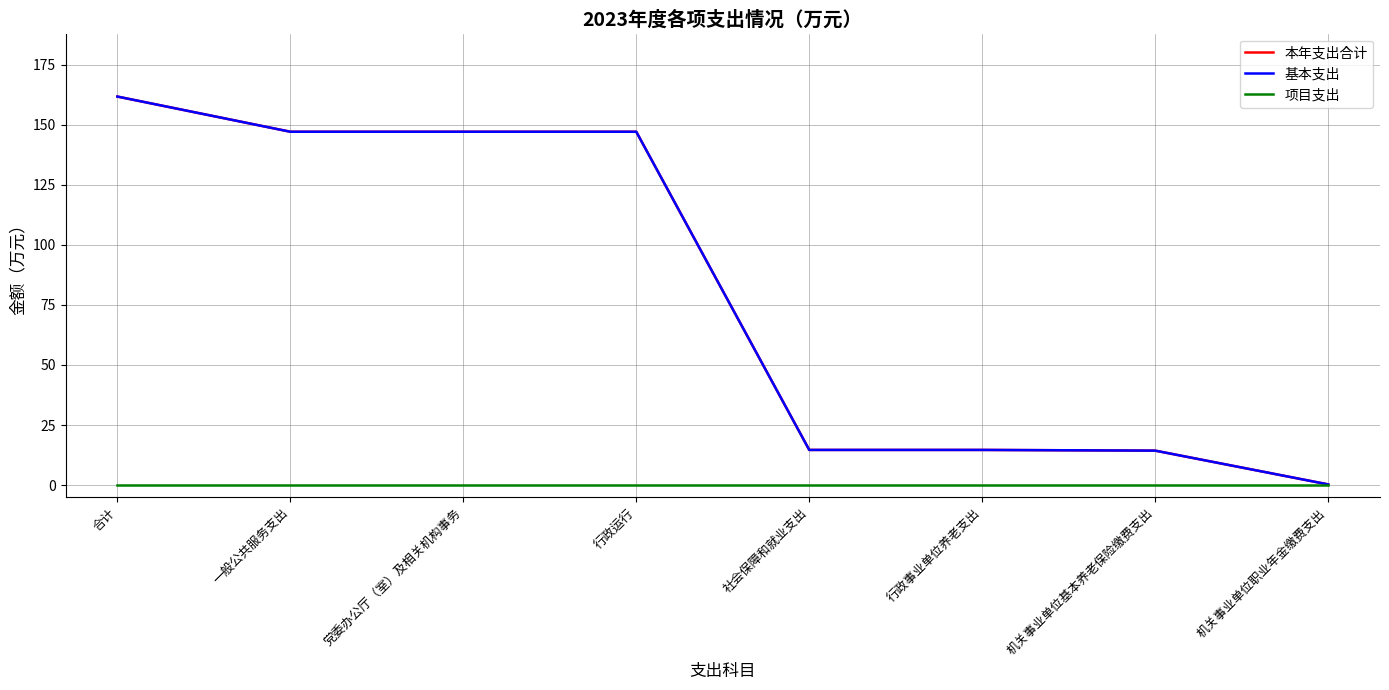

What is the label of the 5th point from the right?

行政运行